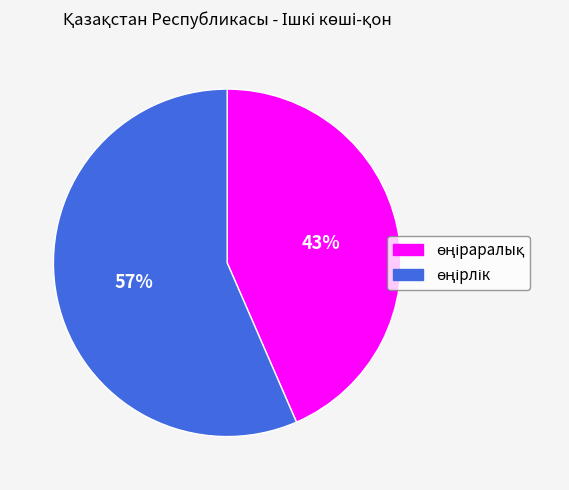

Is there any slice that represents more than half of the pie?

Yes